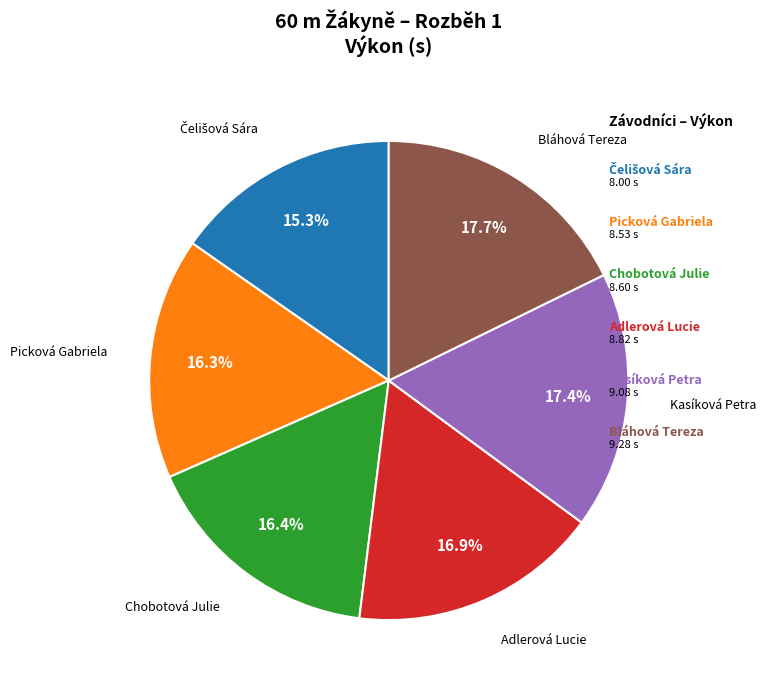

Is there any slice that represents more than half of the pie?

No